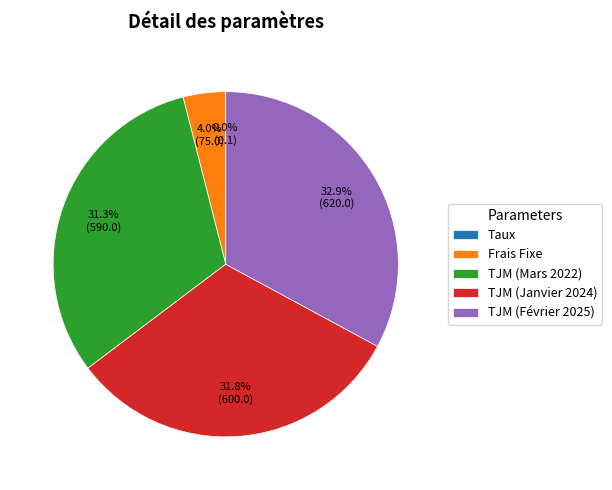

Which has a higher value, TJM (Mars 2022) or TJM (Janvier 2024)?

TJM (Janvier 2024)